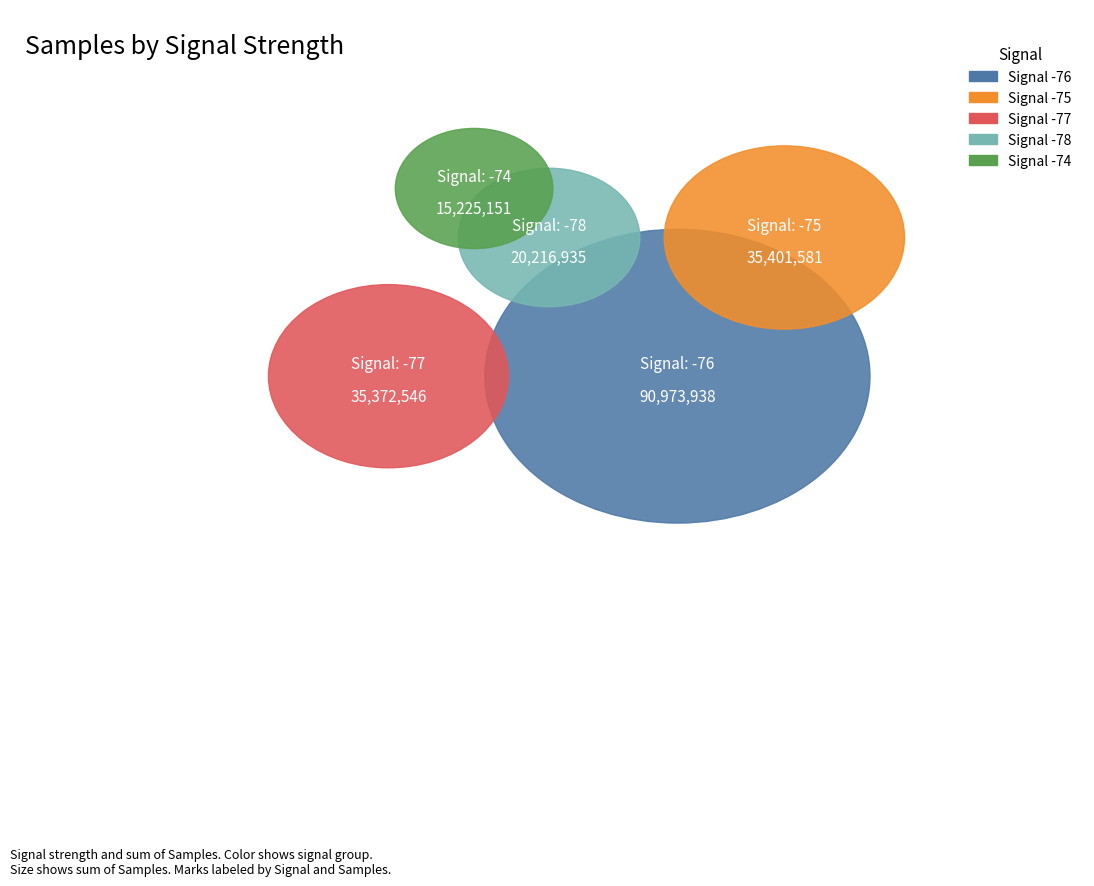

Is there any slice that represents more than half of the pie?

No